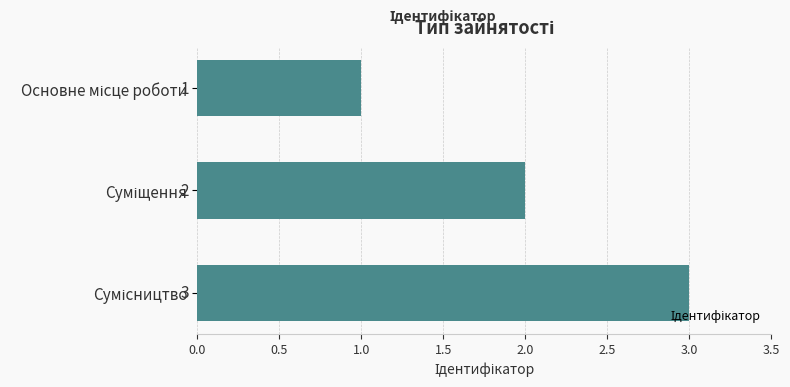

Count the values in the range 1 to 3.

3